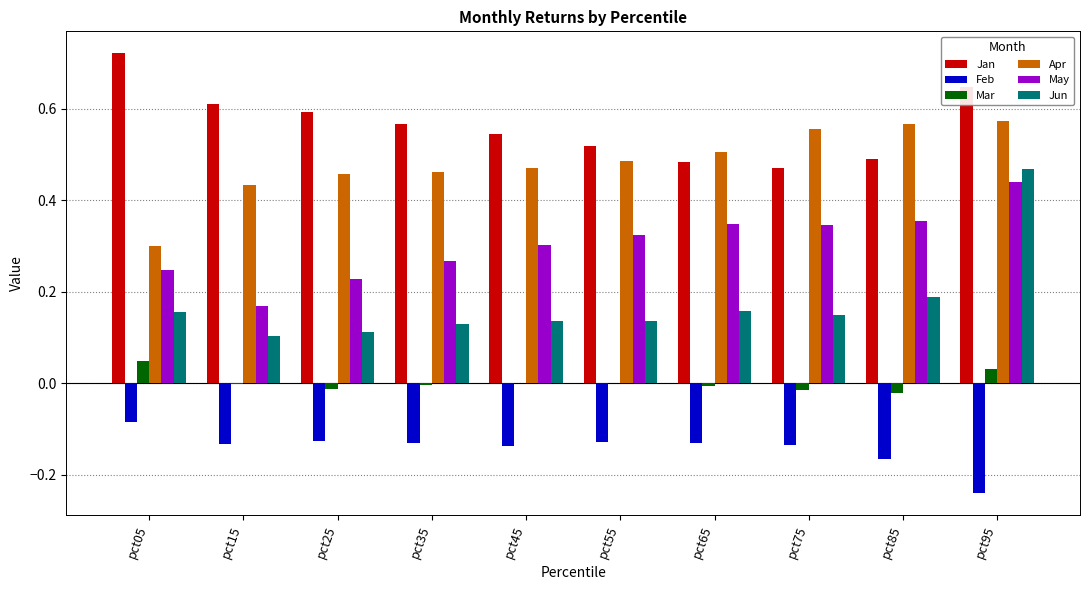

At which category does the chart reach its peak across all series?

pct05